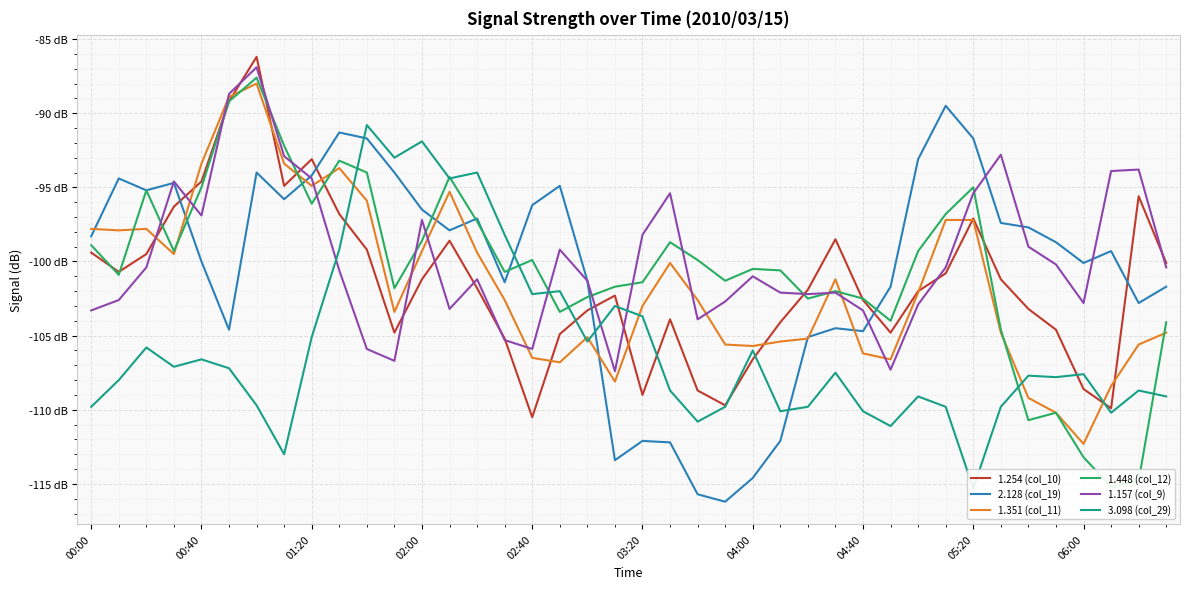

Reading left to right, transcribe all the data shown in this chart.

1.254 (col_10): -99.4	-100.7	-99.5	-96.3	-94.6	-89.2	-86.2	-94.9	-93.1	-96.8	-99.2	-104.8	-101.2	-98.6	-101.8	-105.2	-110.5	-104.9	-103.3	-102.3	-109.0	-103.9	-108.7	-109.7	-106.6	-104.1	-101.9	-98.5	-102.6	-104.8	-102.0	-100.8	-97.1	-101.2	-103.2	-104.6	-108.6	-109.9	-95.6	-100.1
2.128 (col_19): -98.3	-94.4	-95.2	-94.7	-100.0	-104.6	-94.0	-95.8	-94.2	-91.3	-91.7	-94.0	-96.5	-97.9	-97.1	-101.4	-96.2	-94.9	-101.3	-113.4	-112.1	-112.2	-115.7	-116.2	-114.6	-112.1	-105.1	-104.5	-104.7	-101.7	-93.1	-89.5	-91.7	-97.4	-97.7	-98.7	-100.1	-99.3	-102.8	-101.7
1.351 (col_11): -97.8	-97.9	-97.8	-99.5	-93.4	-88.9	-88.0	-93.4	-94.9	-93.7	-95.9	-103.4	-99.3	-95.3	-99.4	-102.6	-106.5	-106.8	-105.1	-108.1	-103.0	-100.1	-102.6	-105.6	-105.7	-105.4	-105.2	-101.2	-106.2	-106.6	-102.1	-97.2	-97.2	-104.8	-109.2	-110.2	-112.3	-108.4	-105.6	-104.8
1.448 (col_12): -98.9	-100.9	-95.2	-99.3	-95.0	-89.2	-87.6	-92.2	-96.1	-93.2	-94.0	-101.8	-98.6	-94.3	-97.3	-100.7	-99.9	-103.4	-102.4	-101.7	-101.4	-98.7	-99.9	-101.3	-100.5	-100.6	-102.5	-102.0	-102.5	-104.0	-99.3	-96.8	-95.0	-104.6	-110.7	-110.2	-113.2	-115.2	-114.8	-104.1
1.157 (col_9): -103.3	-102.6	-100.4	-94.6	-96.9	-88.7	-86.9	-92.9	-94.4	-100.6	-105.9	-106.7	-97.2	-103.2	-101.2	-105.3	-105.9	-99.2	-101.3	-107.4	-98.2	-95.4	-103.9	-102.7	-101.0	-102.1	-102.2	-102.1	-103.3	-107.3	-102.9	-100.4	-95.4	-92.8	-99.0	-100.2	-102.8	-93.9	-93.8	-100.4
3.098 (col_29): -109.8	-108.0	-105.8	-107.1	-106.6	-107.2	-109.7	-113.0	-105.1	-99.2	-90.8	-93.0	-91.9	-94.4	-94.0	-98.2	-102.2	-102.0	-105.4	-103.0	-103.7	-108.7	-110.8	-109.8	-106.0	-110.1	-109.8	-107.5	-110.1	-111.1	-109.1	-109.8	-115.3	-109.8	-107.7	-107.8	-107.6	-110.2	-108.7	-109.1